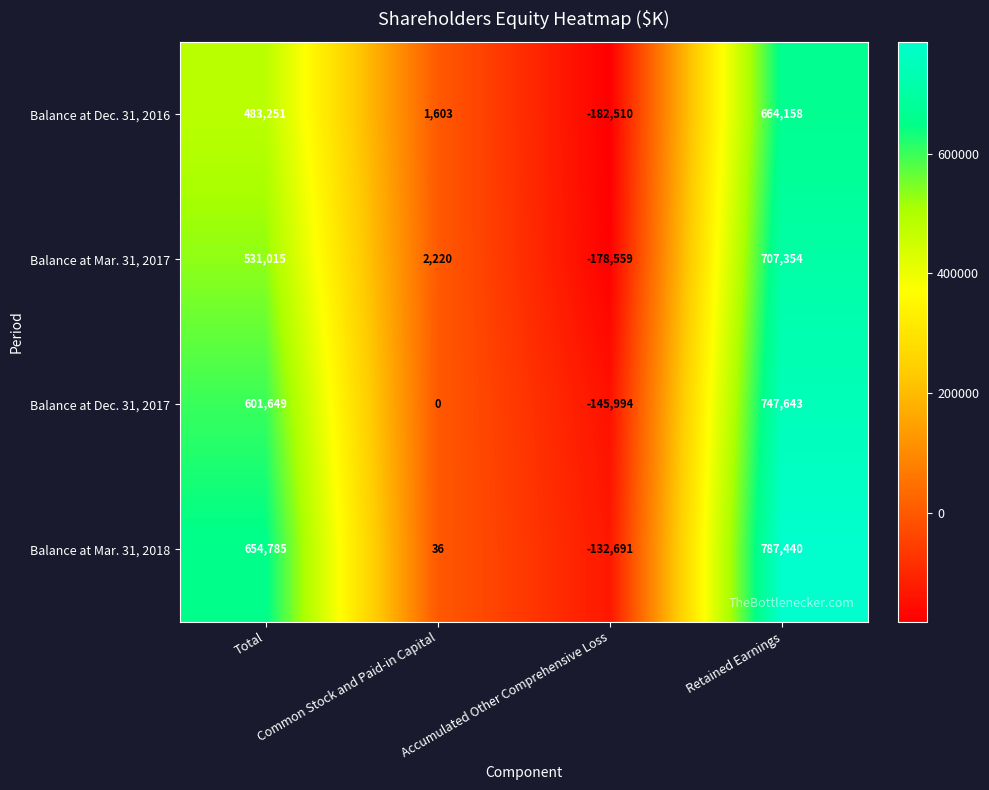

At which category does the chart reach its peak across all series?

Retained Earnings